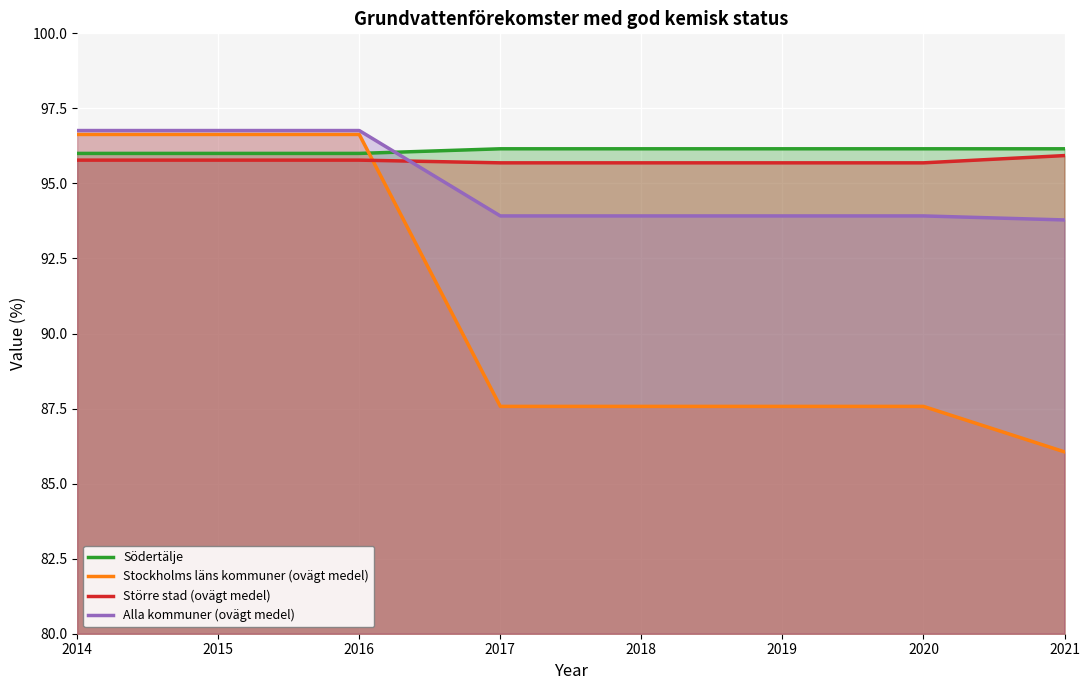

Where do Större stad (ovägt medel) and Stockholms läns kommuner (ovägt medel) first cross each other?

2016 and 2017